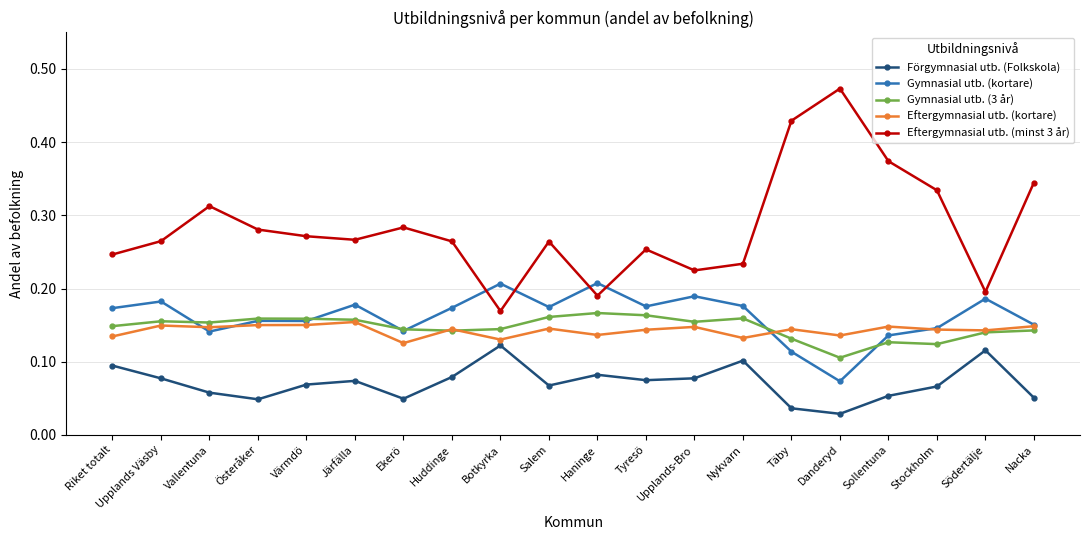

Rank the series by their maximum value, from lowest to highest.

Förgymnasial utb. (Folkskola), Eftergymnasial utb. (kortare), Gymnasial utb. (3 år), Gymnasial utb. (kortare), Eftergymnasial utb. (minst 3 år)